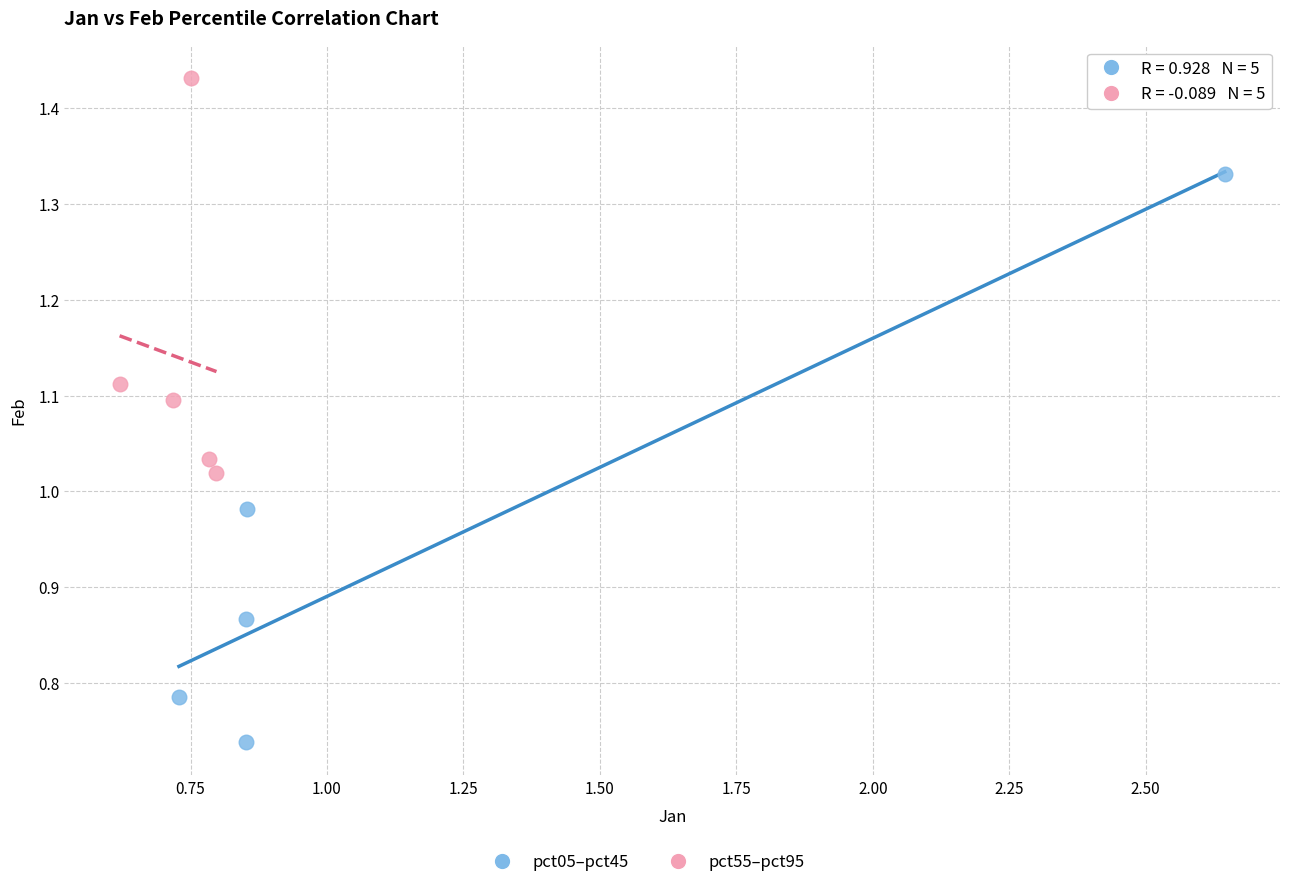

Which series has the largest Y range (max minus min)?

pct05–pct45